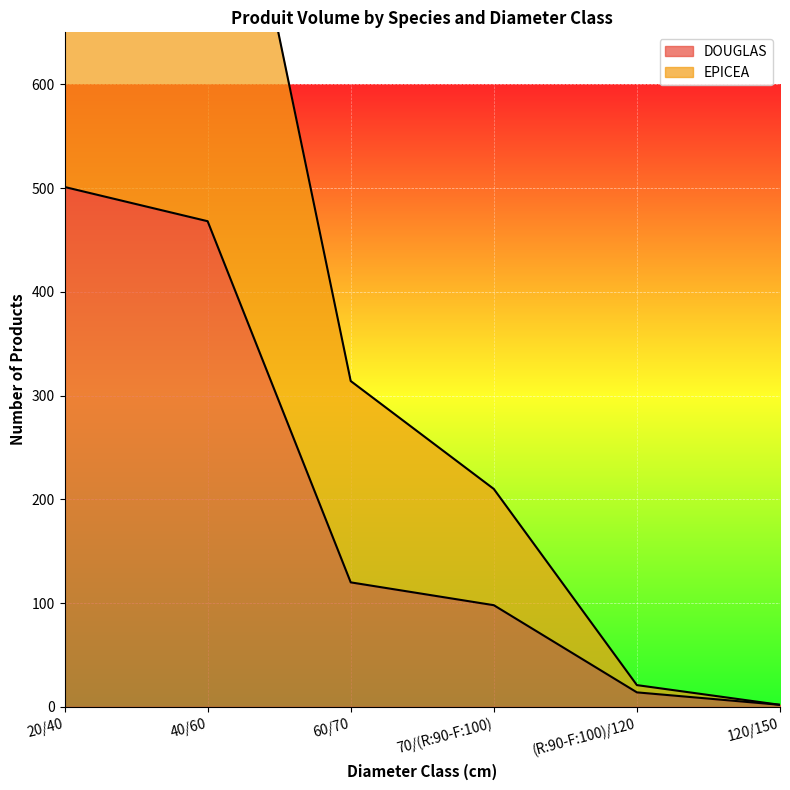

Reading left to right, extract all data points from this chart.

20/40=501	40/60=468	60/70=120	70/(R:90-F:100)=98	(R:90-F:100)/120=14	120/150=2